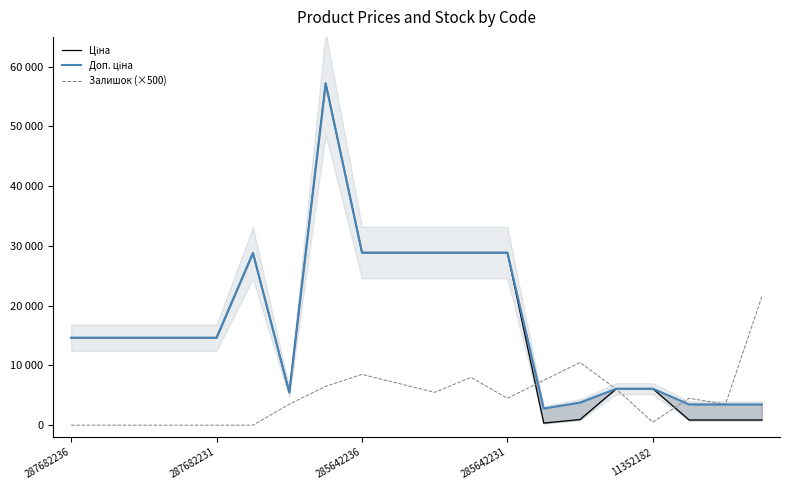

Reading right to left, transcribe all the data shown in this chart.

Ціна: 868.0	868.0	868.0	6112.5	6112.5	947.6	348.6	28890.3	28890.3	28890.3	28890.3	28890.3	57235.5	5497.3	28821.8	14649.6	14649.6	14649.6	14649.6	14649.6
Доп. ціна: 3472.1	3472.1	3472.1	6112.5	6112.5	3790.3	2789.2	28890.3	28890.3	28890.3	28890.3	28890.3	57235.5	5497.3	28821.8	14649.6	14649.6	14649.6	14649.6	14649.6
Залишок (×500): 21500.0	3500.0	4500.0	500.0	6000.0	10500.0	7500.0	4500.0	8000.0	5500.0	7000.0	8500.0	6500.0	3500.0	0.0	0.0	0.0	0.0	0.0	0.0